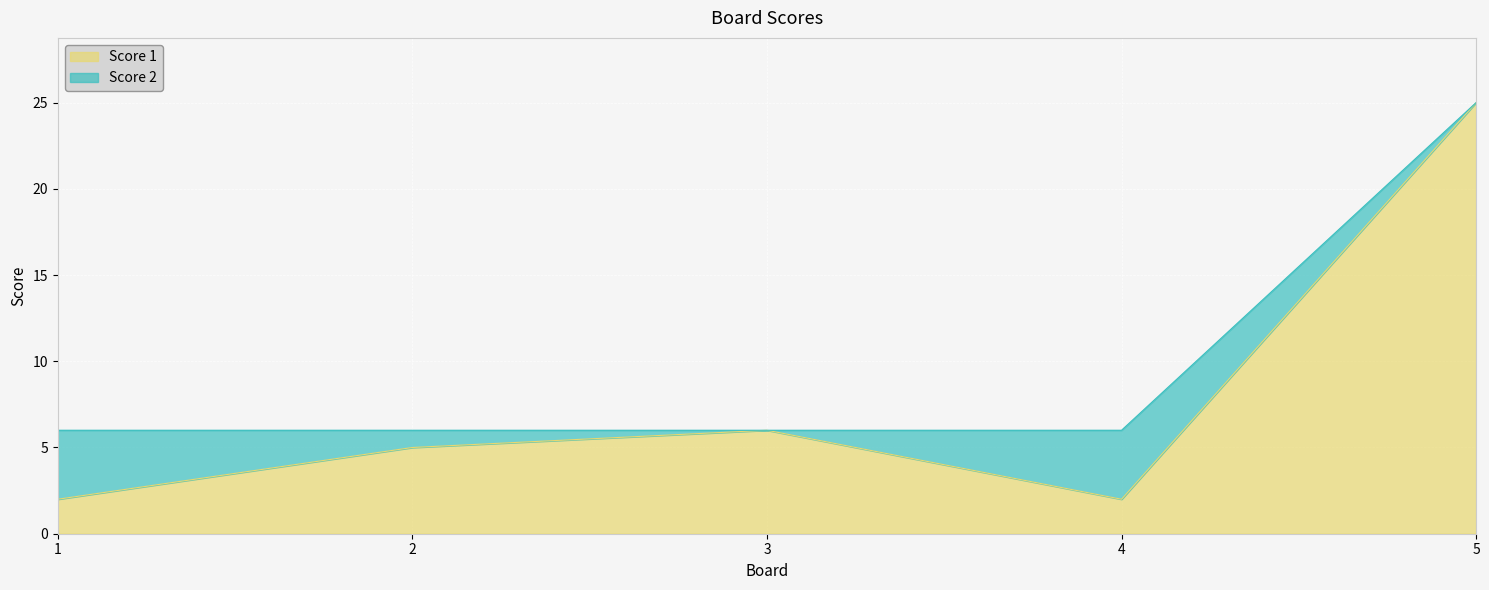

List the labels in order of value, smallest first.

1, 4, 2, 3, 5